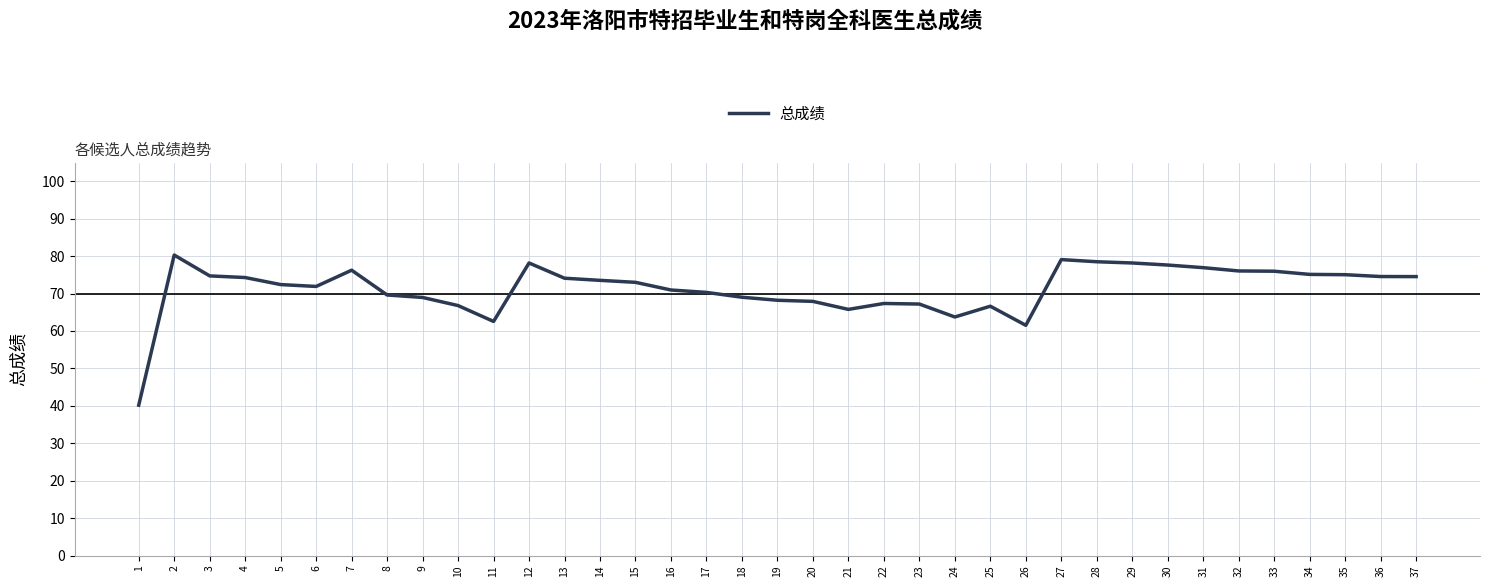

Which category has the lowest value across all series?

1